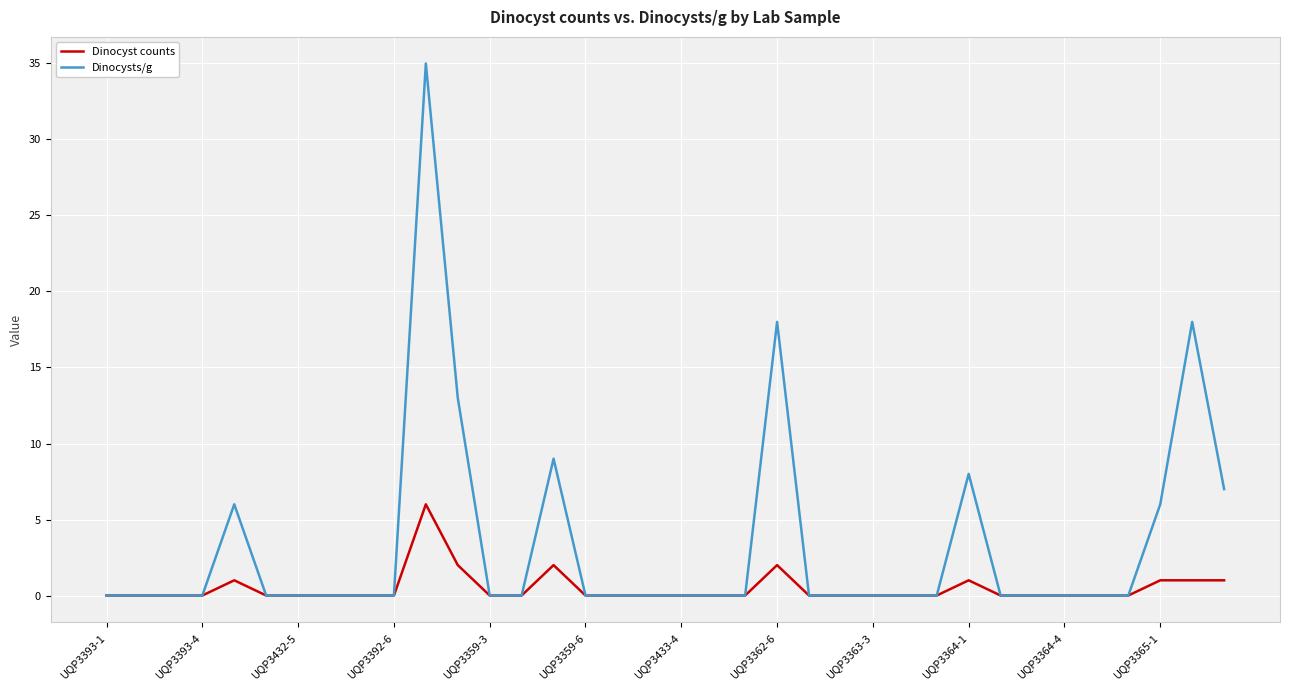

What is the greatest value displayed?

35